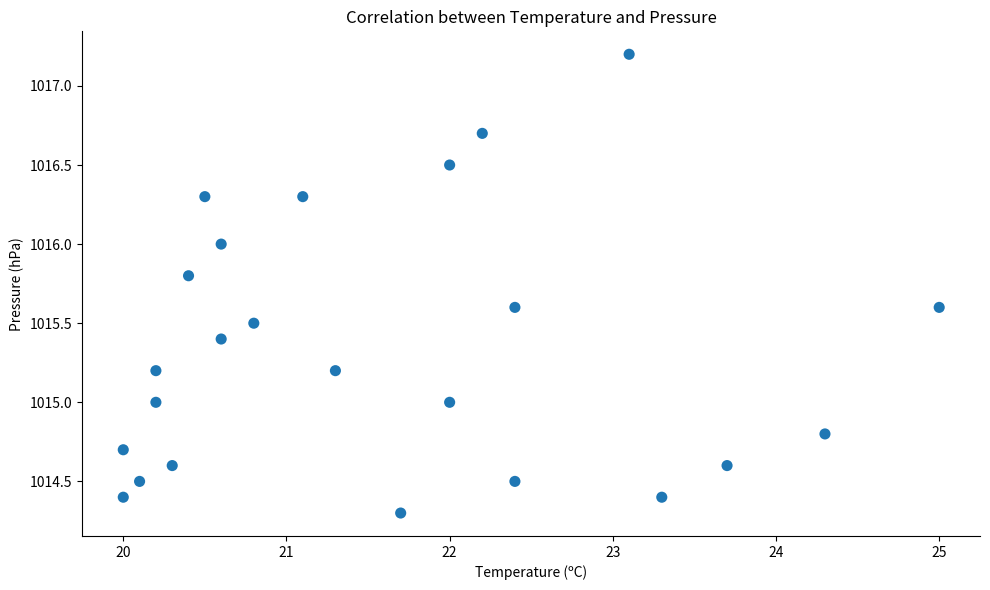

What is the range of X values (max minus min)?

5.0